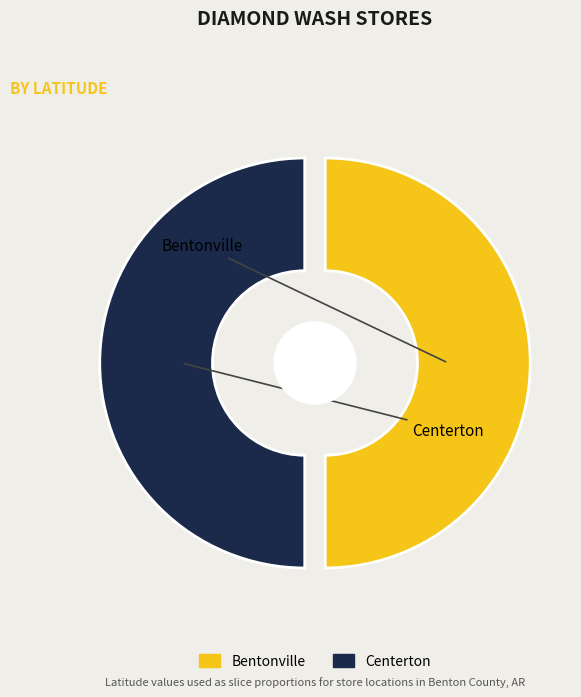

Combined, what portion of the pie is Centerton and Bentonville?

100.0%